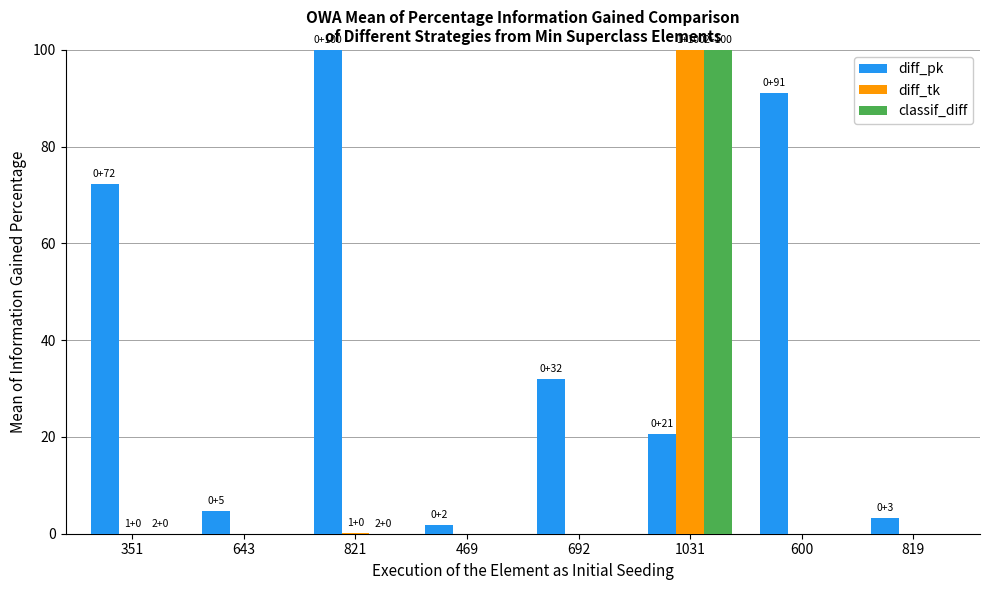

What is the sum of all classif_diff values?

100.0